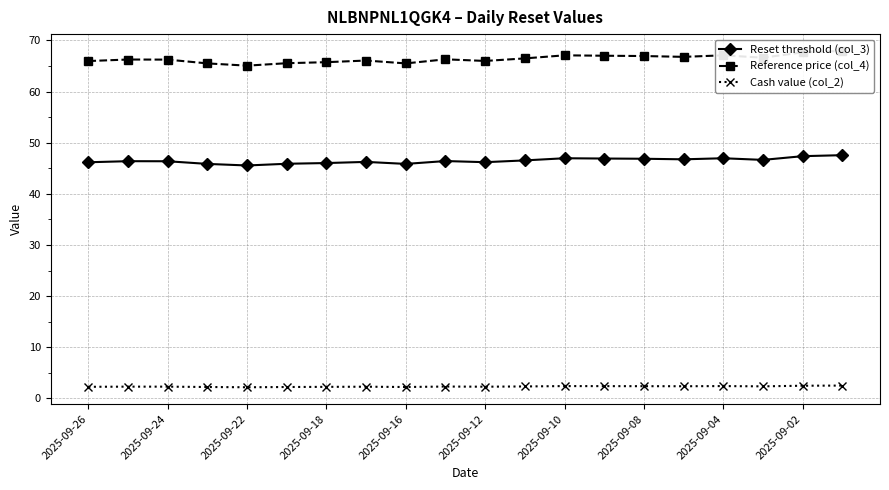

True or false: Reset threshold (col_3) and Cash value (col_2) intersect in this chart.

False